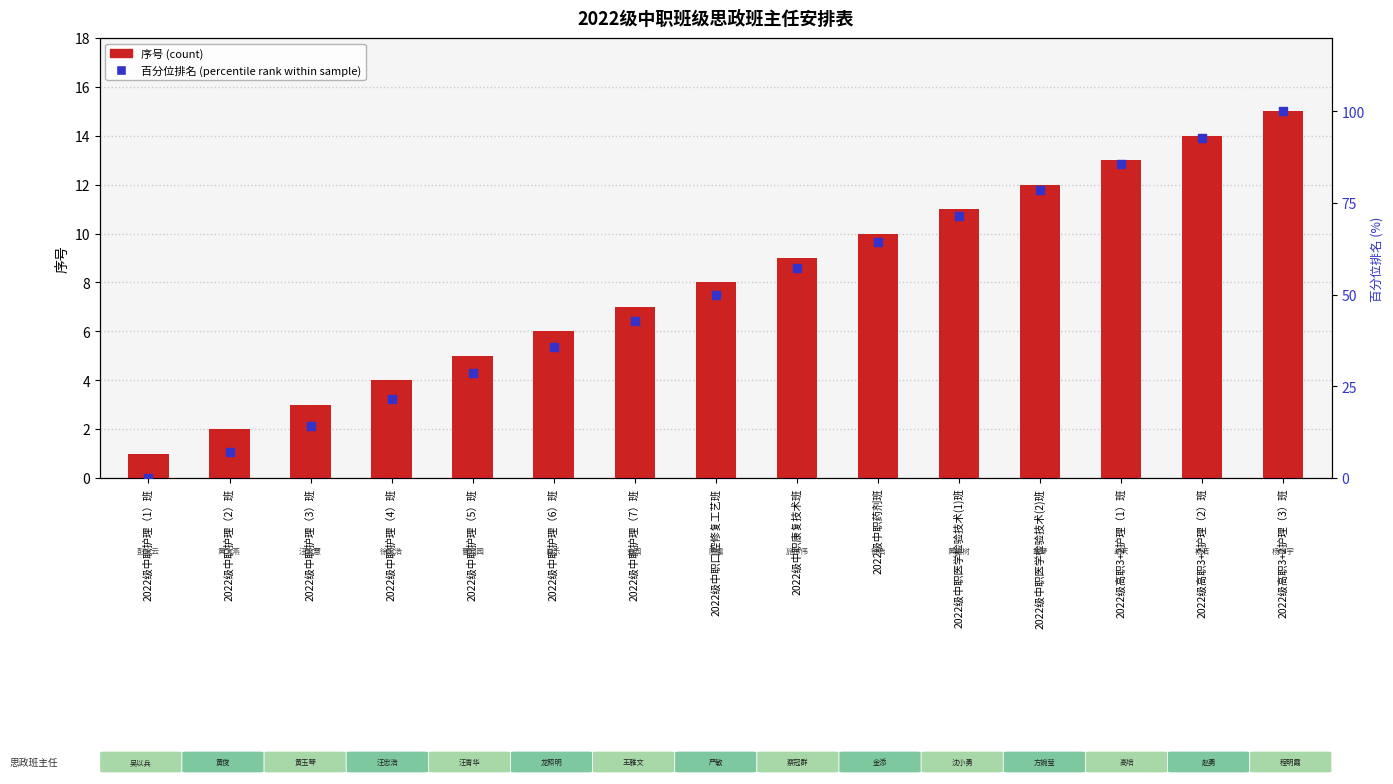

What is the total value across all series at 2022级中职护理（7）班?

49.9